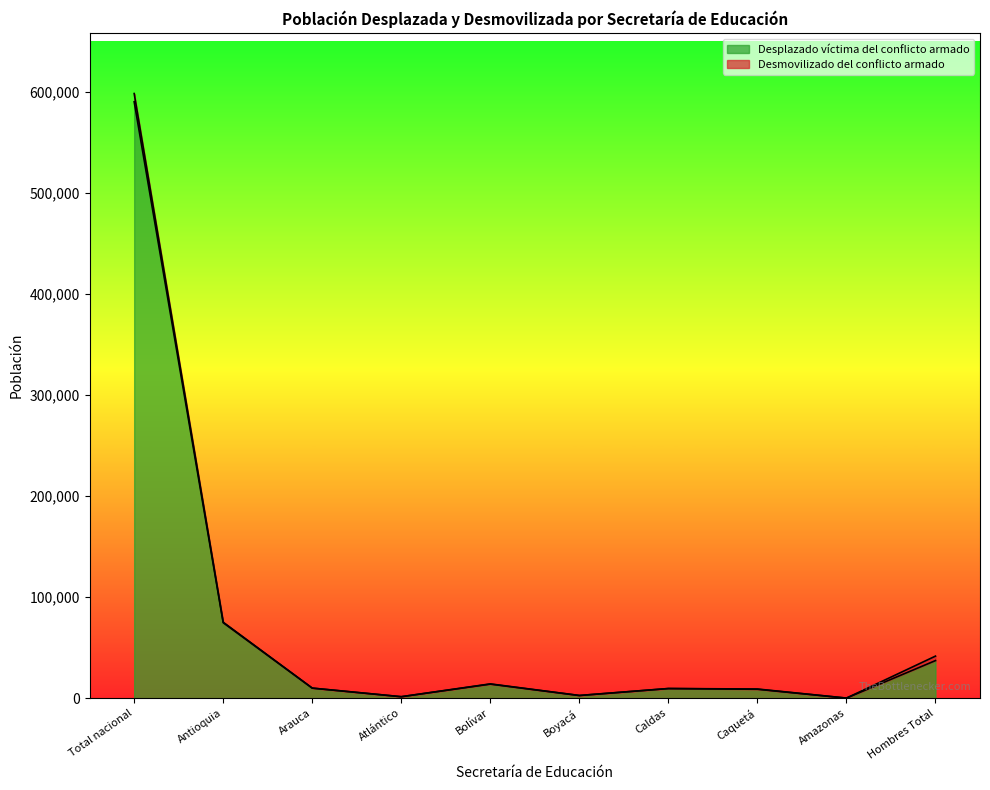

How many lines are shown in the chart?

2